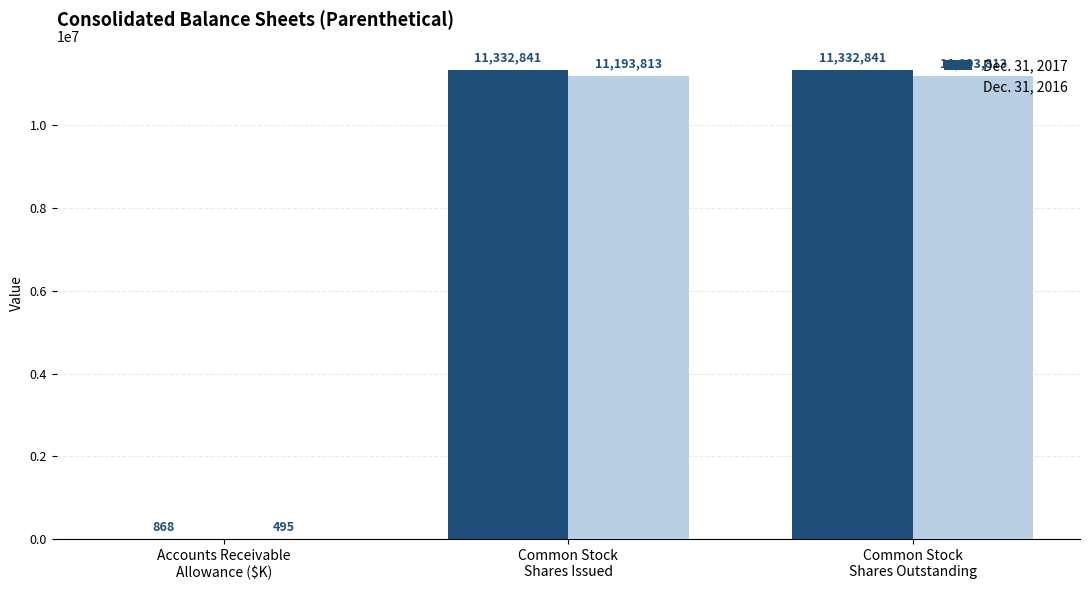

What is the highest value of the Dec. 31, 2016 series?

11193813